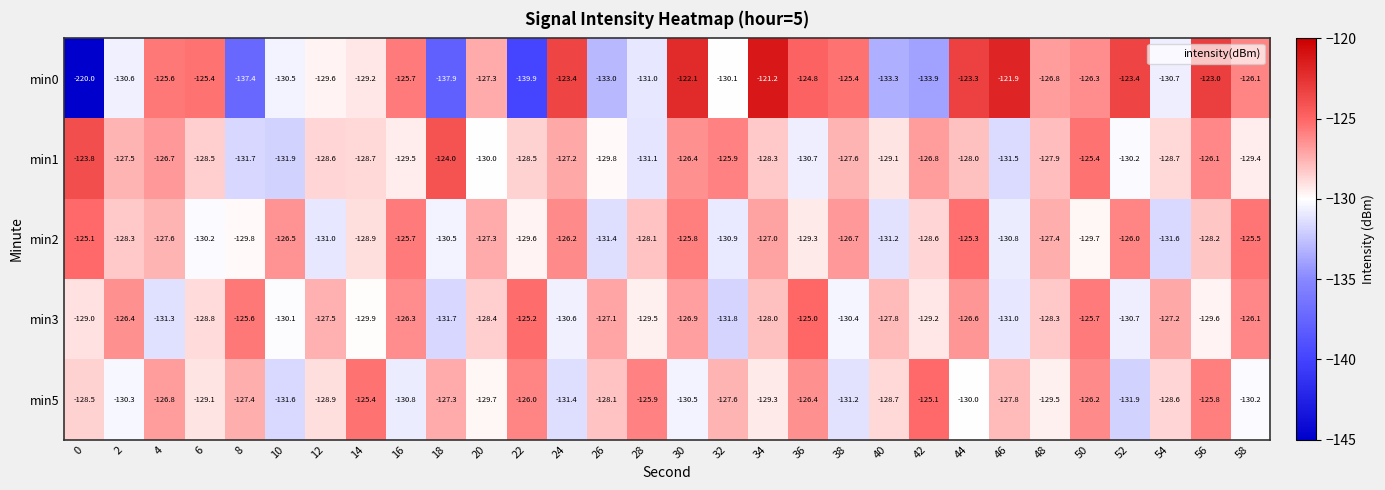

Read the min1 value at 40.

-129.1